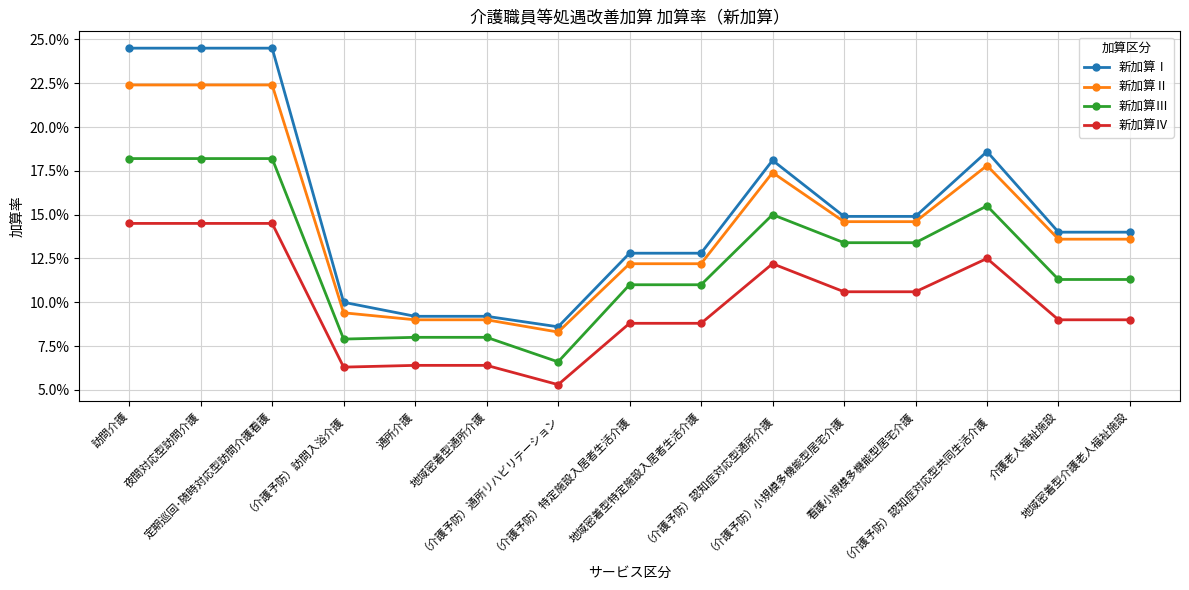

List the labels in order of 新加算Ⅲ value, smallest first.

（介護予防）通所リハビリテーション, （介護予防）訪問入浴介護, 通所介護, 地域密着型通所介護, （介護予防）特定施設入居者生活介護, 地域密着型特定施設入居者生活介護, 介護老人福祉施設, 地域密着型介護老人福祉施設, （介護予防）小規模多機能型居宅介護, 看護小規模多機能型居宅介護, （介護予防）認知症対応型通所介護, （介護予防）認知症対応型共同生活介護, 訪問介護, 夜間対応型訪問介護, 定期巡回･随時対応型訪問介護看護